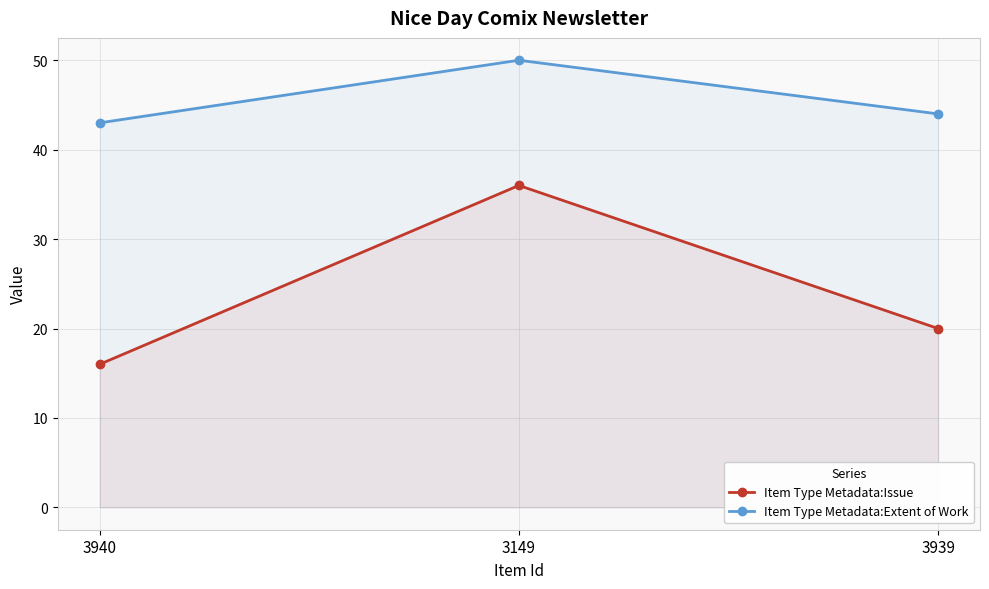

The Item Type Metadata:Extent of Work series shows 43 at 3940. True or false?

True